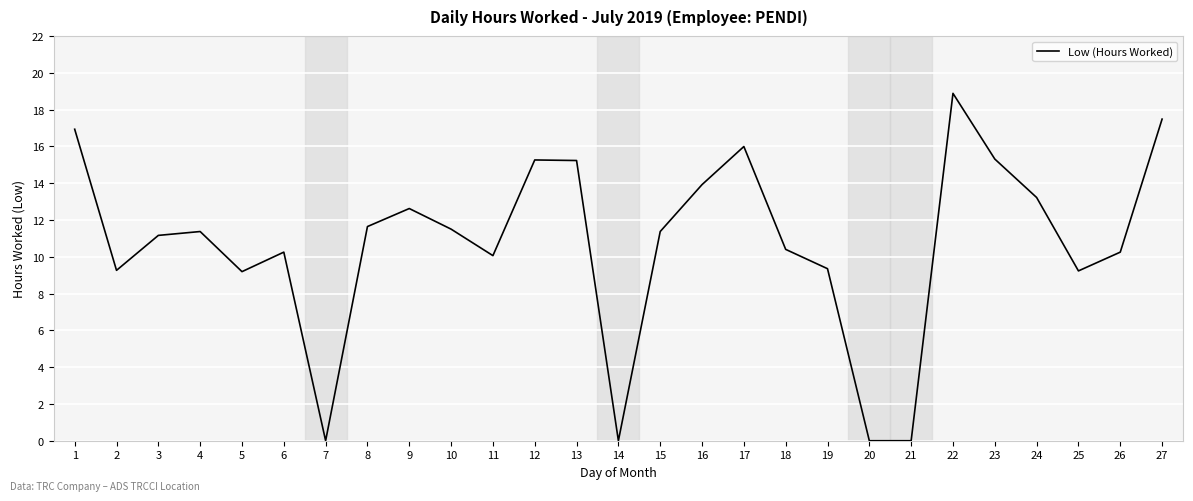

The value at 22 is 18.9. True or false?

True